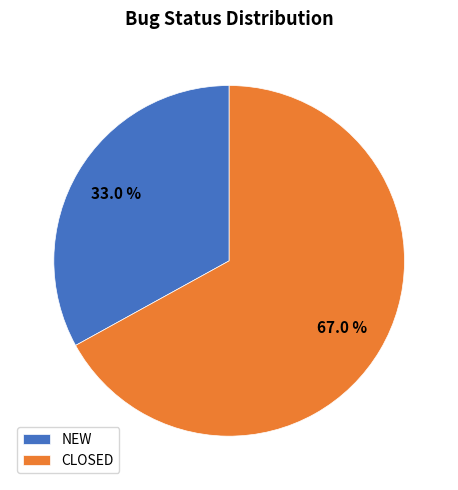

To the nearest percent, what is the combined percentage of CLOSED and NEW?

100%